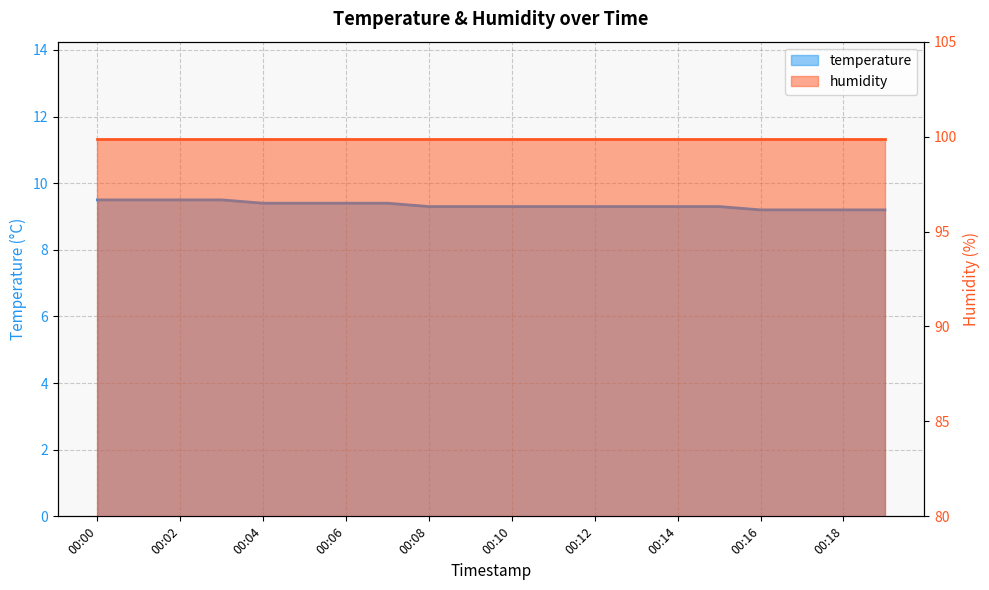

Reading left to right, what are all the values shown in this chart?

9.5	9.5	9.5	9.5	9.4	9.4	9.4	9.4	9.3	9.3	9.3	9.3	9.3	9.3	9.3	9.3	9.2	9.2	9.2	9.2